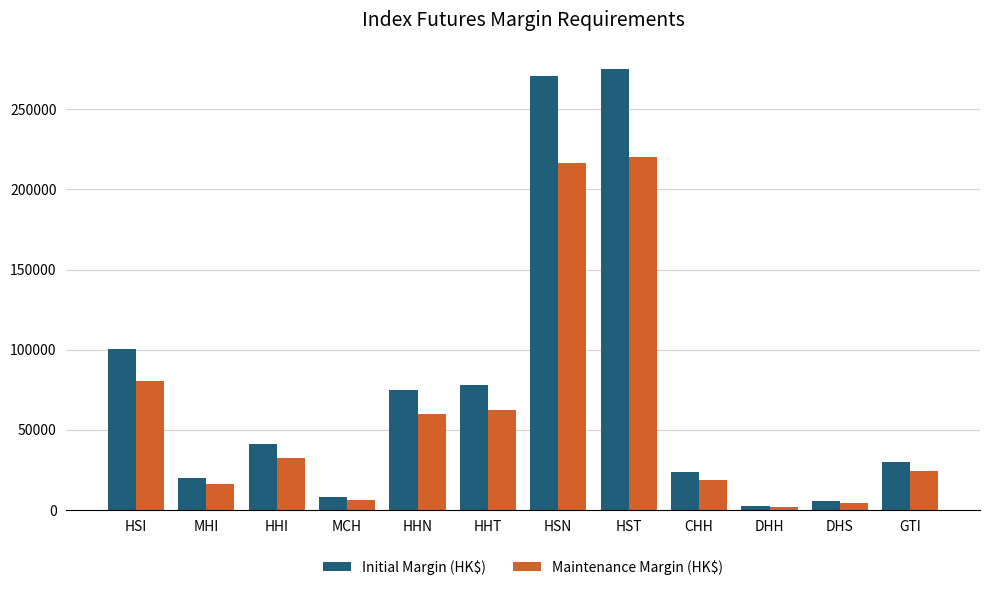

Reading right to left, list all the values displayed in this chart.

Initial Margin (HK$): 30071	5439	2221	23727	275243	270721	77924	75184	8192	40964	20122	100614
Maintenance Margin (HK$): 24056	4351	1776	18981	220194	216576	62339	60147	6553	32771	16097	80491